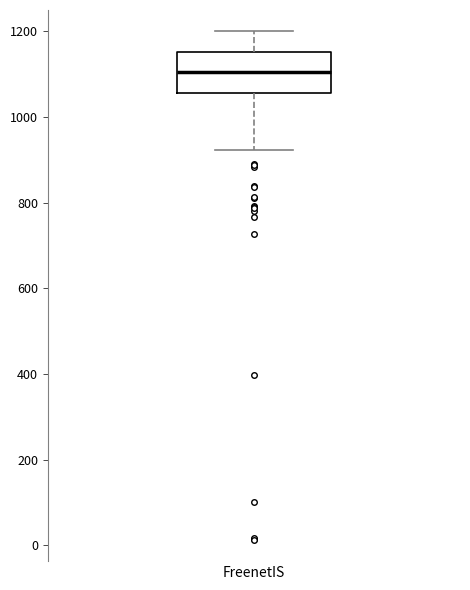

Transcribe this box plot: give where the median line is, the range the box spans, and where the two whiskers end, as read against the y-axis. The values are not printed on the chart, so give them approximately, as read against the axis.

median 1100, box 1060 to 1160, whiskers 920 to 1200